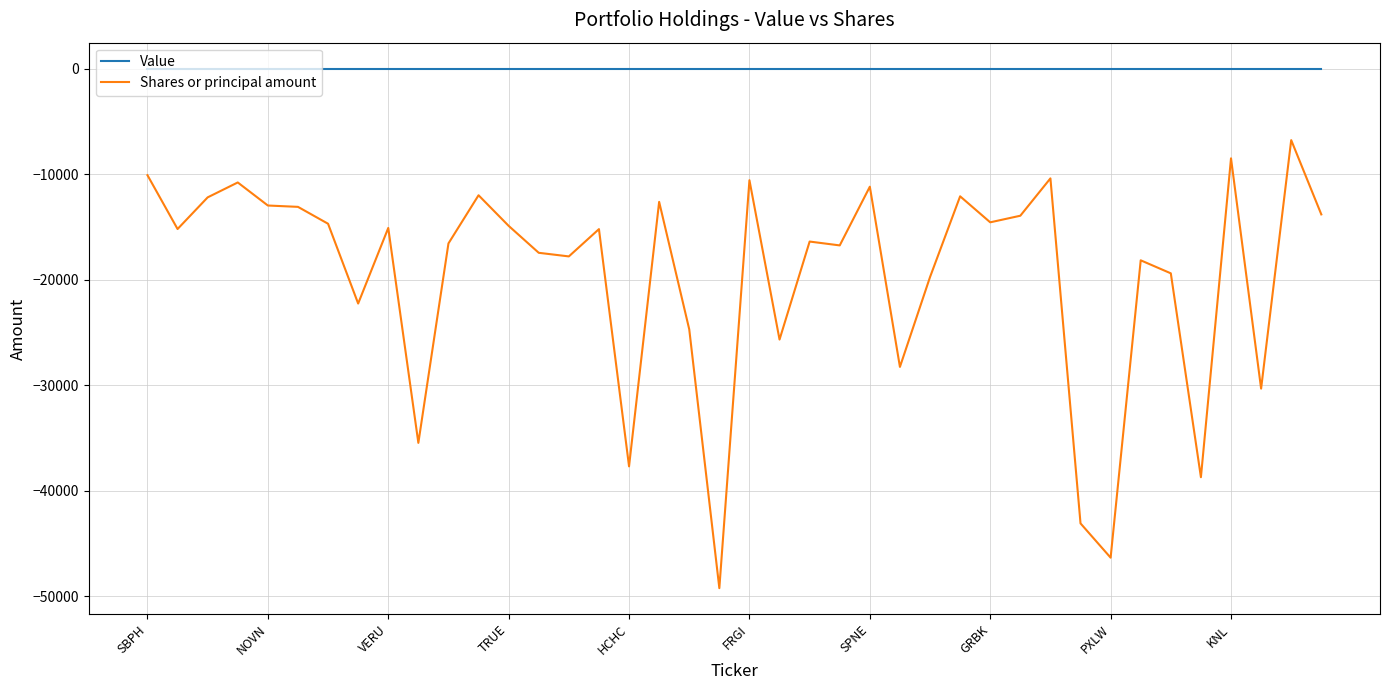

What is the difference between the maximum and minimum values in the Shares or principal amount series?

42463